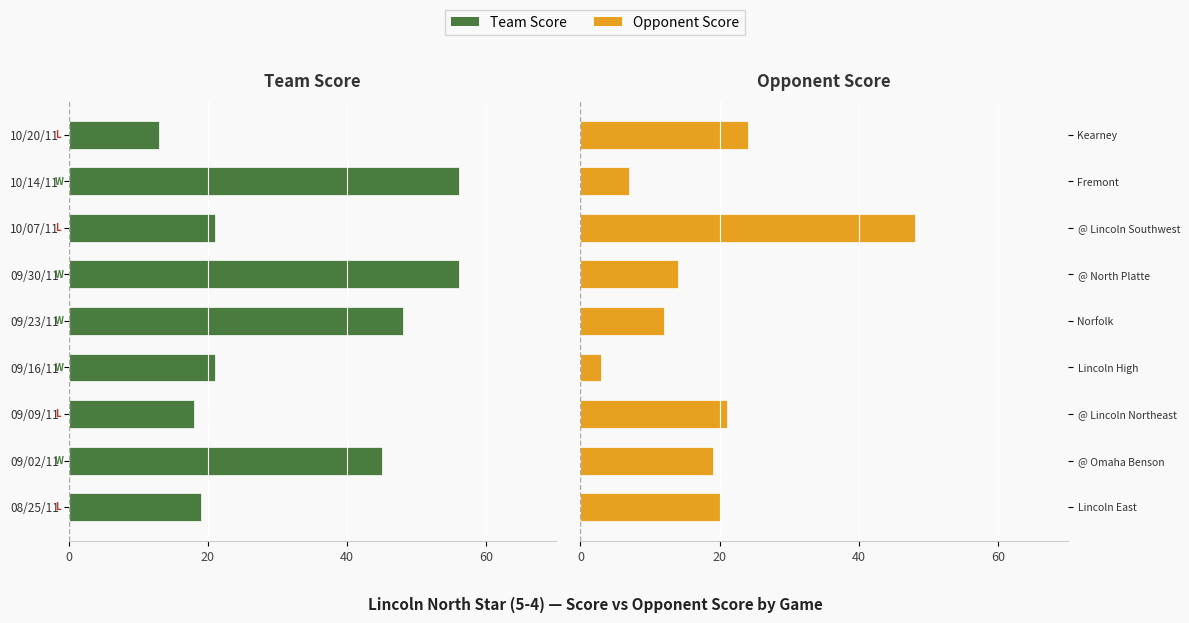

What are all the series names shown in the legend?

Team Score, Opponent Score